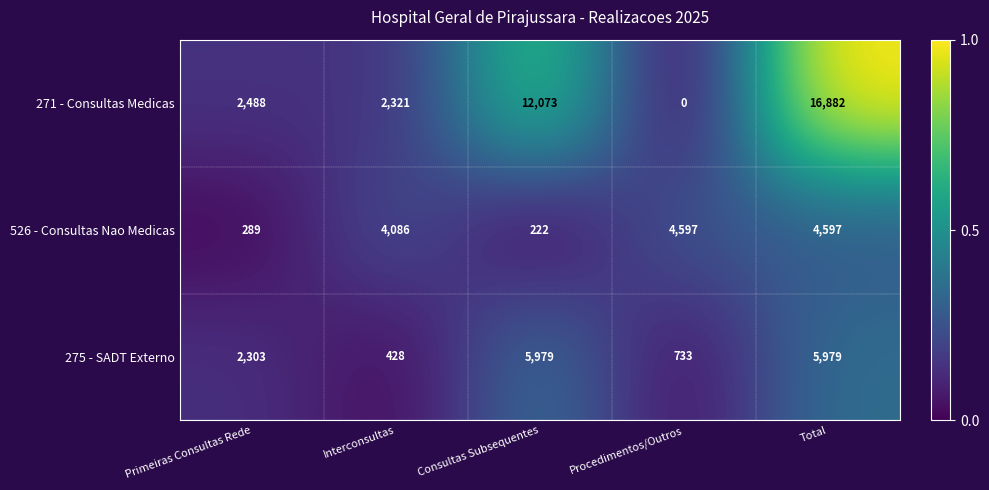

The 271 - Consultas Medicas series shows 0 at Procedimentos/Outros. True or false?

True